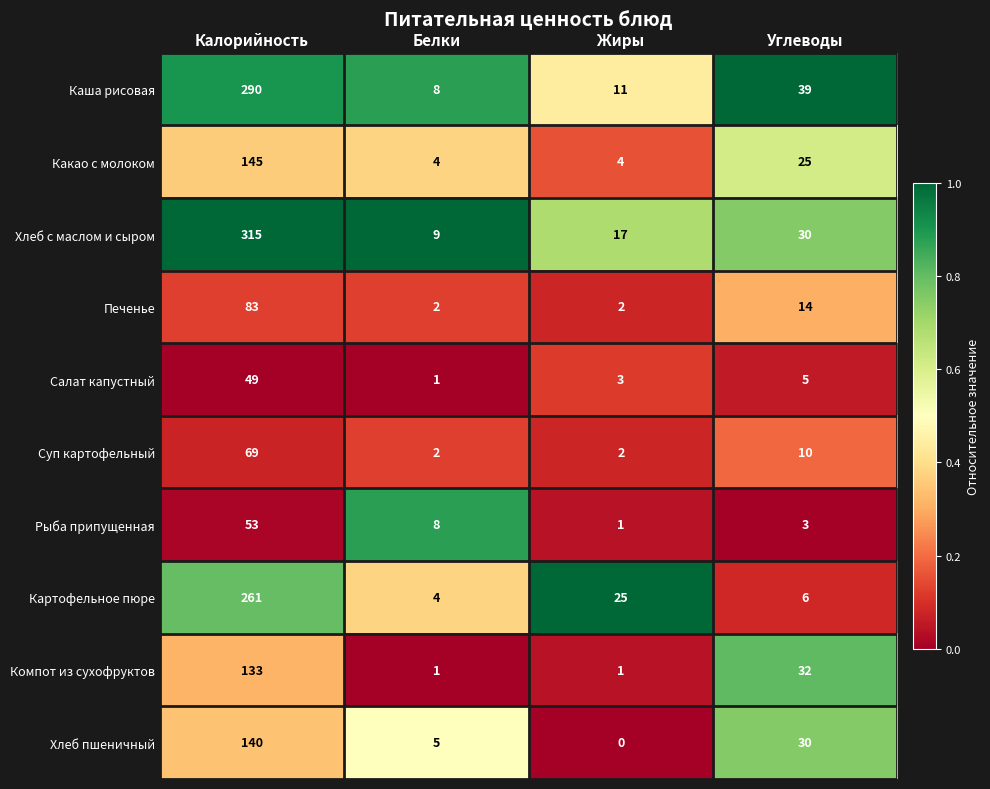

The value of Каша рисовая at Углеводы is 39. True or false?

True